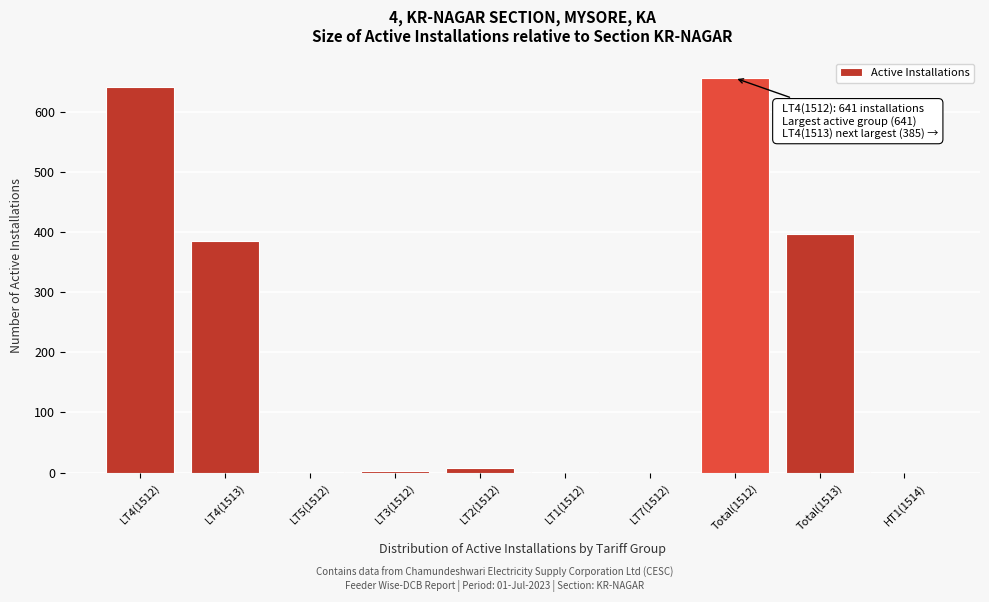

True or false: the data shows 397 at Total(1513).

True